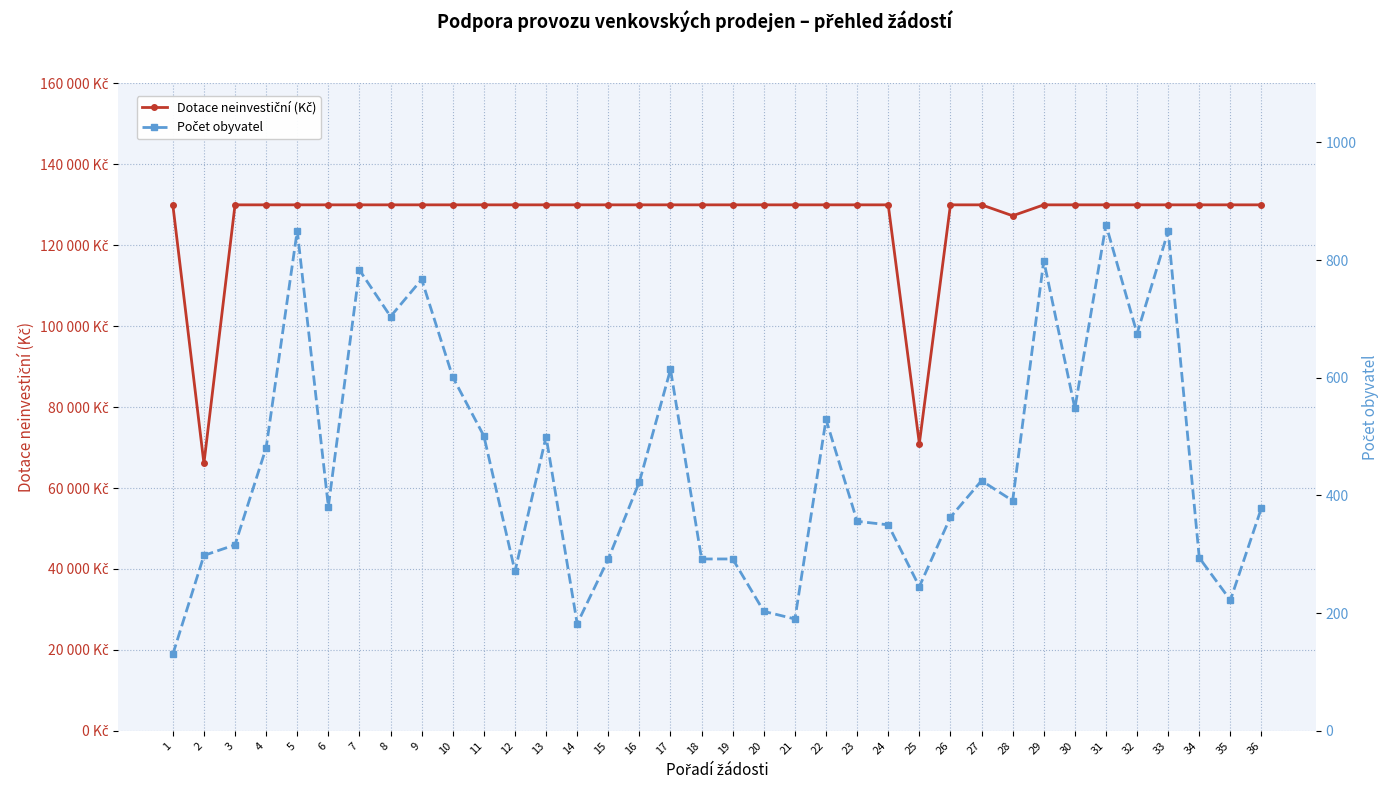

Which has a higher value, 9 or 30?

9